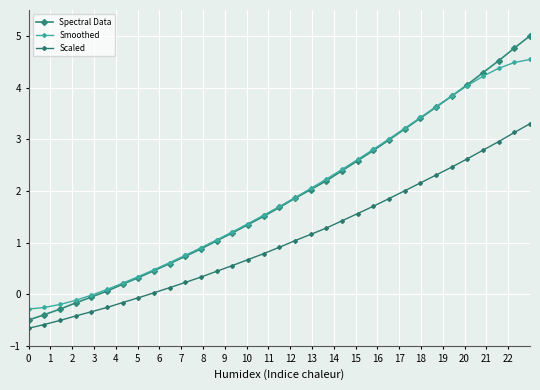

What is the average value of the Smoothed series?

1.9